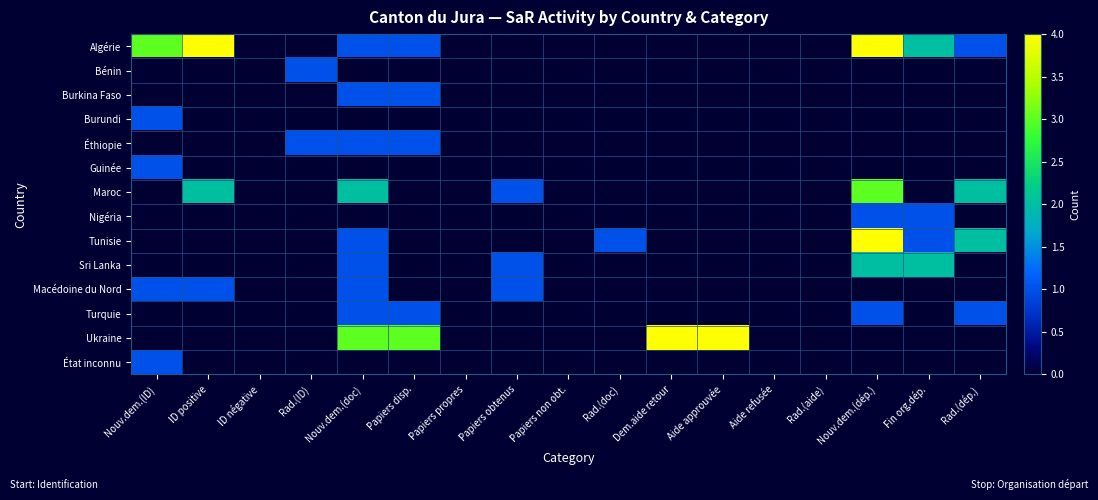

Reading left to right, transcribe all the data shown in this chart.

Algérie: Nouv.dem.(ID)=3	ID positive=4	ID négative=0	Rad.(ID)=0	Nouv.dem.(doc)=1	Papiers disp.=1	Papiers propres=0	Papiers obtenus=0	Papiers non obt.=0	Rad.(doc)=0	Dem.aide retour=0	Aide approuvée=0	Aide refusée=0	Rad.(aide)=0	Nouv.dem.(dép.)=4	Fin org.dép.=2	Rad.(dép.)=1
Bénin: Nouv.dem.(ID)=0	ID positive=0	ID négative=0	Rad.(ID)=1	Nouv.dem.(doc)=0	Papiers disp.=0	Papiers propres=0	Papiers obtenus=0	Papiers non obt.=0	Rad.(doc)=0	Dem.aide retour=0	Aide approuvée=0	Aide refusée=0	Rad.(aide)=0	Nouv.dem.(dép.)=0	Fin org.dép.=0	Rad.(dép.)=0
Burkina Faso: Nouv.dem.(ID)=0	ID positive=0	ID négative=0	Rad.(ID)=0	Nouv.dem.(doc)=1	Papiers disp.=1	Papiers propres=0	Papiers obtenus=0	Papiers non obt.=0	Rad.(doc)=0	Dem.aide retour=0	Aide approuvée=0	Aide refusée=0	Rad.(aide)=0	Nouv.dem.(dép.)=0	Fin org.dép.=0	Rad.(dép.)=0
Burundi: Nouv.dem.(ID)=1	ID positive=0	ID négative=0	Rad.(ID)=0	Nouv.dem.(doc)=0	Papiers disp.=0	Papiers propres=0	Papiers obtenus=0	Papiers non obt.=0	Rad.(doc)=0	Dem.aide retour=0	Aide approuvée=0	Aide refusée=0	Rad.(aide)=0	Nouv.dem.(dép.)=0	Fin org.dép.=0	Rad.(dép.)=0
Éthiopie: Nouv.dem.(ID)=0	ID positive=0	ID négative=0	Rad.(ID)=1	Nouv.dem.(doc)=1	Papiers disp.=1	Papiers propres=0	Papiers obtenus=0	Papiers non obt.=0	Rad.(doc)=0	Dem.aide retour=0	Aide approuvée=0	Aide refusée=0	Rad.(aide)=0	Nouv.dem.(dép.)=0	Fin org.dép.=0	Rad.(dép.)=0
Guinée: Nouv.dem.(ID)=1	ID positive=0	ID négative=0	Rad.(ID)=0	Nouv.dem.(doc)=0	Papiers disp.=0	Papiers propres=0	Papiers obtenus=0	Papiers non obt.=0	Rad.(doc)=0	Dem.aide retour=0	Aide approuvée=0	Aide refusée=0	Rad.(aide)=0	Nouv.dem.(dép.)=0	Fin org.dép.=0	Rad.(dép.)=0
Maroc: Nouv.dem.(ID)=0	ID positive=2	ID négative=0	Rad.(ID)=0	Nouv.dem.(doc)=2	Papiers disp.=0	Papiers propres=0	Papiers obtenus=1	Papiers non obt.=0	Rad.(doc)=0	Dem.aide retour=0	Aide approuvée=0	Aide refusée=0	Rad.(aide)=0	Nouv.dem.(dép.)=3	Fin org.dép.=0	Rad.(dép.)=2
Nigéria: Nouv.dem.(ID)=0	ID positive=0	ID négative=0	Rad.(ID)=0	Nouv.dem.(doc)=0	Papiers disp.=0	Papiers propres=0	Papiers obtenus=0	Papiers non obt.=0	Rad.(doc)=0	Dem.aide retour=0	Aide approuvée=0	Aide refusée=0	Rad.(aide)=0	Nouv.dem.(dép.)=1	Fin org.dép.=1	Rad.(dép.)=0
Tunisie: Nouv.dem.(ID)=0	ID positive=0	ID négative=0	Rad.(ID)=0	Nouv.dem.(doc)=1	Papiers disp.=0	Papiers propres=0	Papiers obtenus=0	Papiers non obt.=0	Rad.(doc)=1	Dem.aide retour=0	Aide approuvée=0	Aide refusée=0	Rad.(aide)=0	Nouv.dem.(dép.)=4	Fin org.dép.=1	Rad.(dép.)=2
Sri Lanka: Nouv.dem.(ID)=0	ID positive=0	ID négative=0	Rad.(ID)=0	Nouv.dem.(doc)=1	Papiers disp.=0	Papiers propres=0	Papiers obtenus=1	Papiers non obt.=0	Rad.(doc)=0	Dem.aide retour=0	Aide approuvée=0	Aide refusée=0	Rad.(aide)=0	Nouv.dem.(dép.)=2	Fin org.dép.=2	Rad.(dép.)=0
Macédoine du Nord: Nouv.dem.(ID)=1	ID positive=1	ID négative=0	Rad.(ID)=0	Nouv.dem.(doc)=1	Papiers disp.=0	Papiers propres=0	Papiers obtenus=1	Papiers non obt.=0	Rad.(doc)=0	Dem.aide retour=0	Aide approuvée=0	Aide refusée=0	Rad.(aide)=0	Nouv.dem.(dép.)=0	Fin org.dép.=0	Rad.(dép.)=0
Turquie: Nouv.dem.(ID)=0	ID positive=0	ID négative=0	Rad.(ID)=0	Nouv.dem.(doc)=1	Papiers disp.=1	Papiers propres=0	Papiers obtenus=0	Papiers non obt.=0	Rad.(doc)=0	Dem.aide retour=0	Aide approuvée=0	Aide refusée=0	Rad.(aide)=0	Nouv.dem.(dép.)=1	Fin org.dép.=0	Rad.(dép.)=1
Ukraine: Nouv.dem.(ID)=0	ID positive=0	ID négative=0	Rad.(ID)=0	Nouv.dem.(doc)=3	Papiers disp.=3	Papiers propres=0	Papiers obtenus=0	Papiers non obt.=0	Rad.(doc)=0	Dem.aide retour=4	Aide approuvée=4	Aide refusée=0	Rad.(aide)=0	Nouv.dem.(dép.)=0	Fin org.dép.=0	Rad.(dép.)=0
État inconnu: Nouv.dem.(ID)=1	ID positive=0	ID négative=0	Rad.(ID)=0	Nouv.dem.(doc)=0	Papiers disp.=0	Papiers propres=0	Papiers obtenus=0	Papiers non obt.=0	Rad.(doc)=0	Dem.aide retour=0	Aide approuvée=0	Aide refusée=0	Rad.(aide)=0	Nouv.dem.(dép.)=0	Fin org.dép.=0	Rad.(dép.)=0